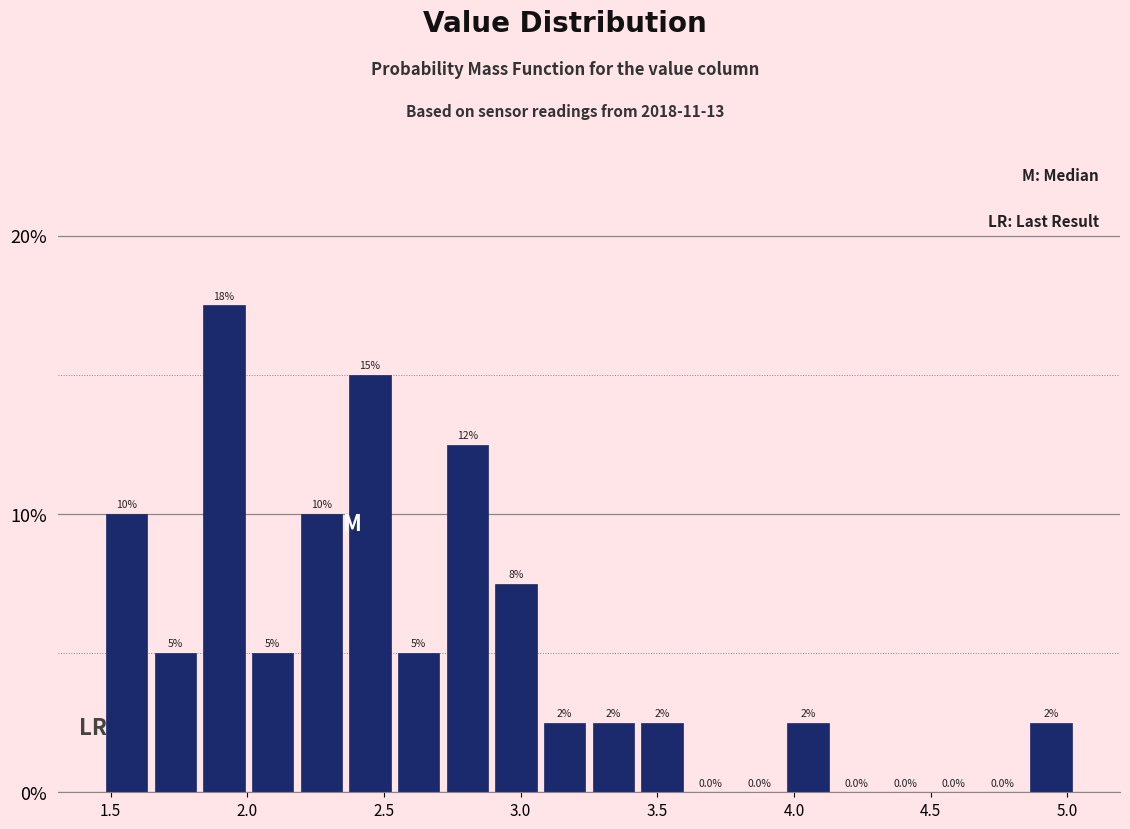

Around what value on the x-axis is the tallest bar? Give the approximate position of its centre, as read against the axis.

1.90